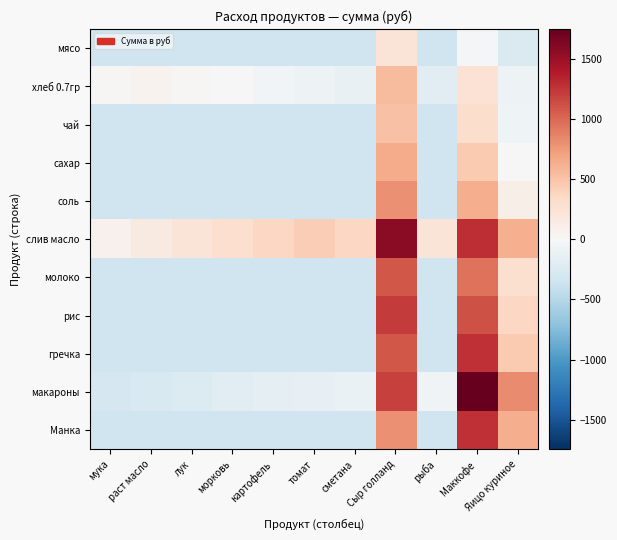

Reading left to right, what are all the values shown in this chart?

мясо: мука=-345.4	раст масло=-345.4	лук=-345.4	морковь=-345.4	картофель=-345.4	томат=-345.4	сметана=-345.4	Сыр голланд=224.2	рыба=-345.4	Маккофе=-21.8	Яицо куриное=-256.4
хлеб 0.7гр: мука=24.4	раст масло=61.4	лук=24.4	морковь=-12.5	картофель=-49.5	томат=-86.5	сметана=-123.5	Сыр голланд=551.5	рыба=-197.5	Маккофе=251.0	Яицо куриное=-93.4
чай: мука=-345.4	раст масло=-345.4	лук=-345.4	морковь=-345.4	картофель=-345.4	томат=-345.4	сметана=-345.4	Сыр голланд=509.0	рыба=-345.4	Маккофе=301.9	Яицо куриное=-78.4
сахар: мука=-345.4	раст масло=-345.4	лук=-345.4	морковь=-345.4	картофель=-345.4	томат=-345.4	сметана=-345.4	Сыр голланд=651.4	рыба=-345.4	Маккофе=463.7	Яицо куриное=10.6
соль: мука=-342.7	раст масло=-342.3	лук=-341.9	морковь=-341.5	картофель=-341.1	томат=-341.5	сметана=-341.9	Сыр голланд=796.9	рыба=-342.7	Маккофе=627.8	Яицо куриное=101.5
слив масло: мука=80.7	раст масло=151.7	лук=222.8	морковь=293.8	картофель=364.8	томат=435.8	сметана=364.8	Сыр голланд=1575.4	рыба=222.8	Маккофе=1284.5	Яицо куриное=614.7
молоко: мука=-345.4	раст масло=-345.4	лук=-345.4	морковь=-345.4	картофель=-345.4	томат=-345.4	сметана=-345.4	Сыр голланд=1078.6	рыба=-345.4	Маккофе=949.1	Яицо куриное=277.6
рис: мука=-345.4	раст масло=-345.4	лук=-345.4	морковь=-345.4	картофель=-345.4	томат=-345.4	сметана=-345.4	Сыр голланд=1221.0	рыба=-345.4	Маккофе=1111.0	Яицо куриное=366.6
гречка: мука=-345.4	раст масло=-345.4	лук=-345.4	морковь=-345.4	картофель=-345.4	томат=-345.4	сметана=-345.4	Сыр голланд=1078.6	рыба=-345.4	Маккофе=1272.8	Яицо куриное=455.6
макароны: мука=-288.8	раст масло=-260.5	лук=-232.1	морковь=-203.8	картофель=-175.5	томат=-147.2	сметана=-118.9	Сыр голланд=1191.1	рыба=-62.2	Маккофе=1746.1	Яицо куриное=827.8
Манка: мука=-345.4	раст масло=-345.4	лук=-345.4	морковь=-345.4	картофель=-345.4	томат=-345.4	сметана=-345.4	Сыр голланд=793.8	рыба=-345.4	Маккофе=1272.8	Яицо куриное=633.6